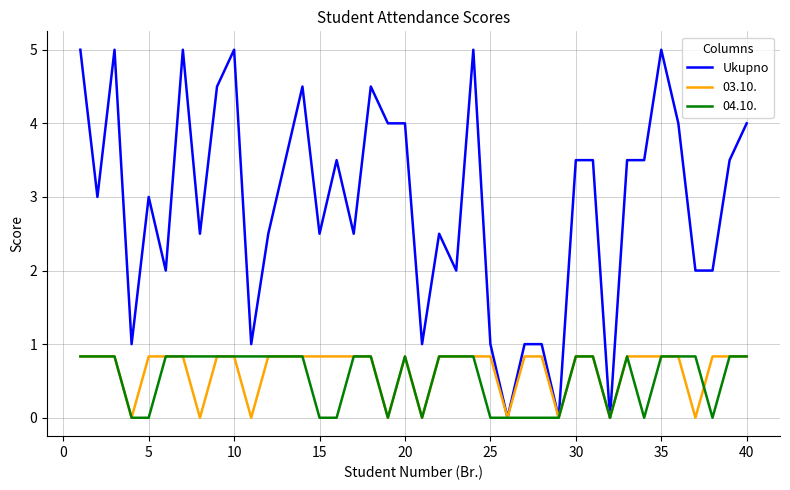

Which series has the largest total across all categories?

Ukupno